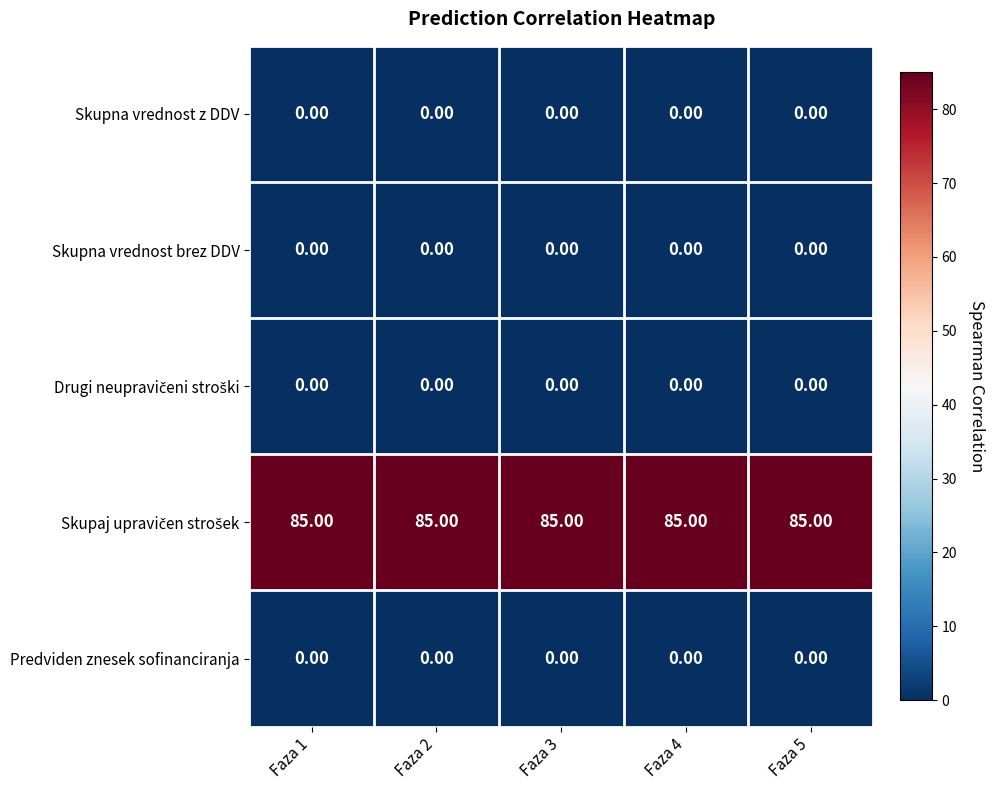

What is the difference between the highest and lowest values at Faza 5?

85